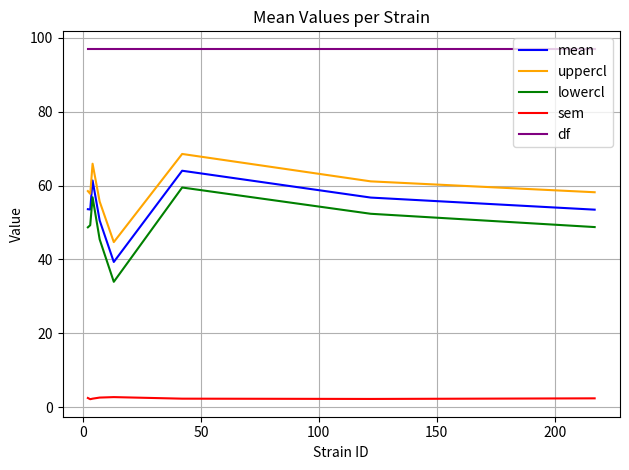

In sem, how many points are higher than both neighbors (excluding endpoints)?

1